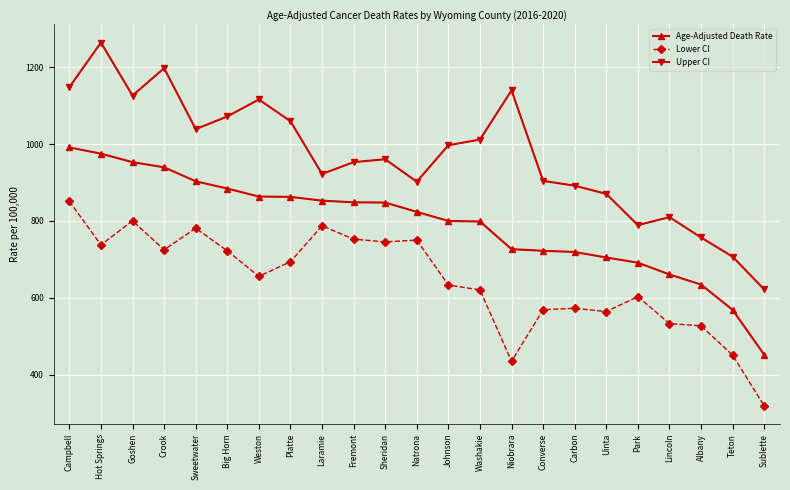

What is the difference between the maximum and minimum values in the Upper CI series?

643.1